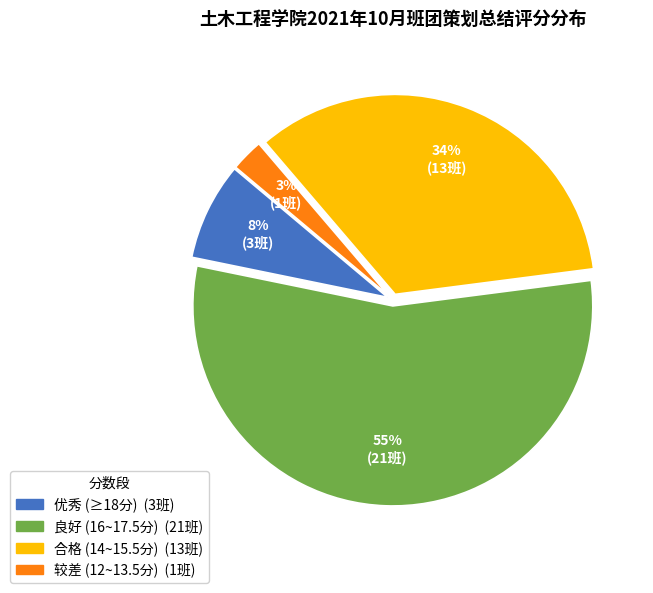

How many slices are in this pie chart?

4